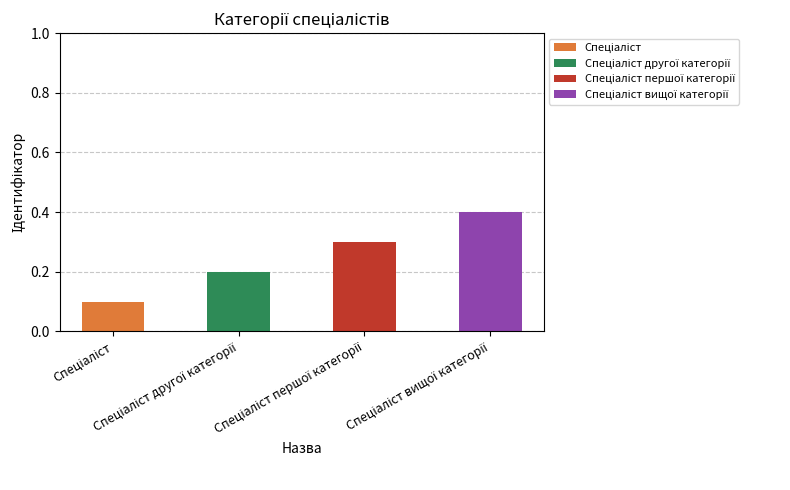

Are the bars horizontal?

No